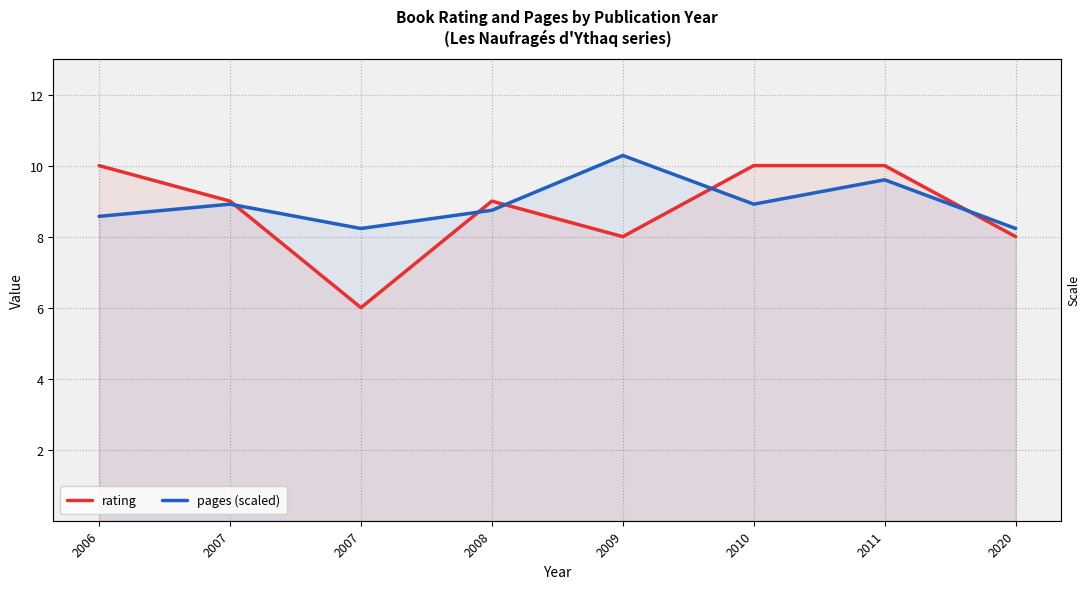

The value of pages (scaled) at 2006 is 5.7. True or false?

False